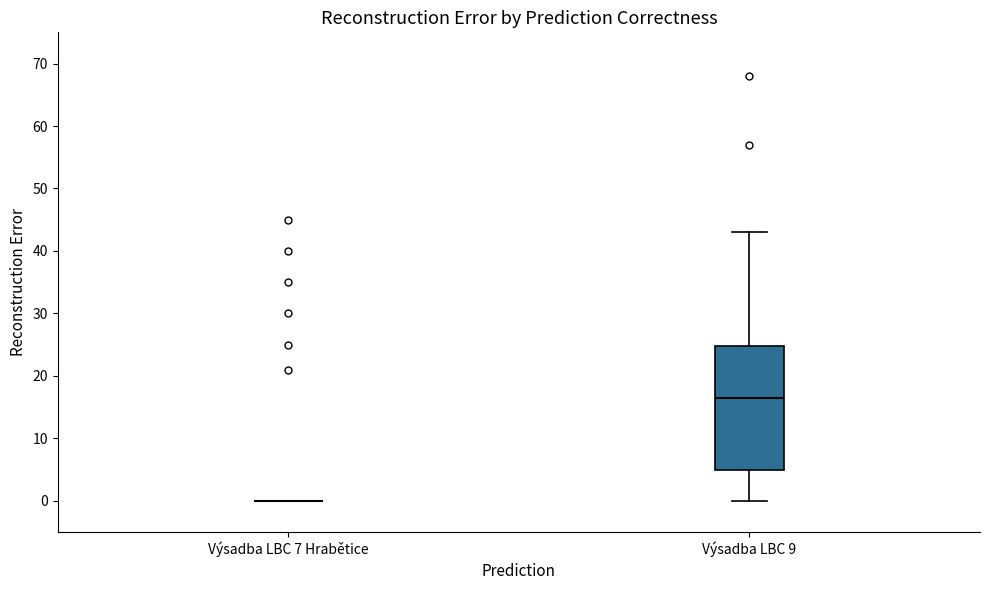

Reading left to right, read every box against the y-axis: the position of its median line, the range the box covers, and the ends of its whiskers. The values are not printed on the chart, so give them approximately, as read against the axis.

Výsadba LBC 7 Hrabětice: box collapsed to a line at 0, whiskers 0 to 0
Výsadba LBC 9: median 17, box 5 to 25, whiskers 0 to 43